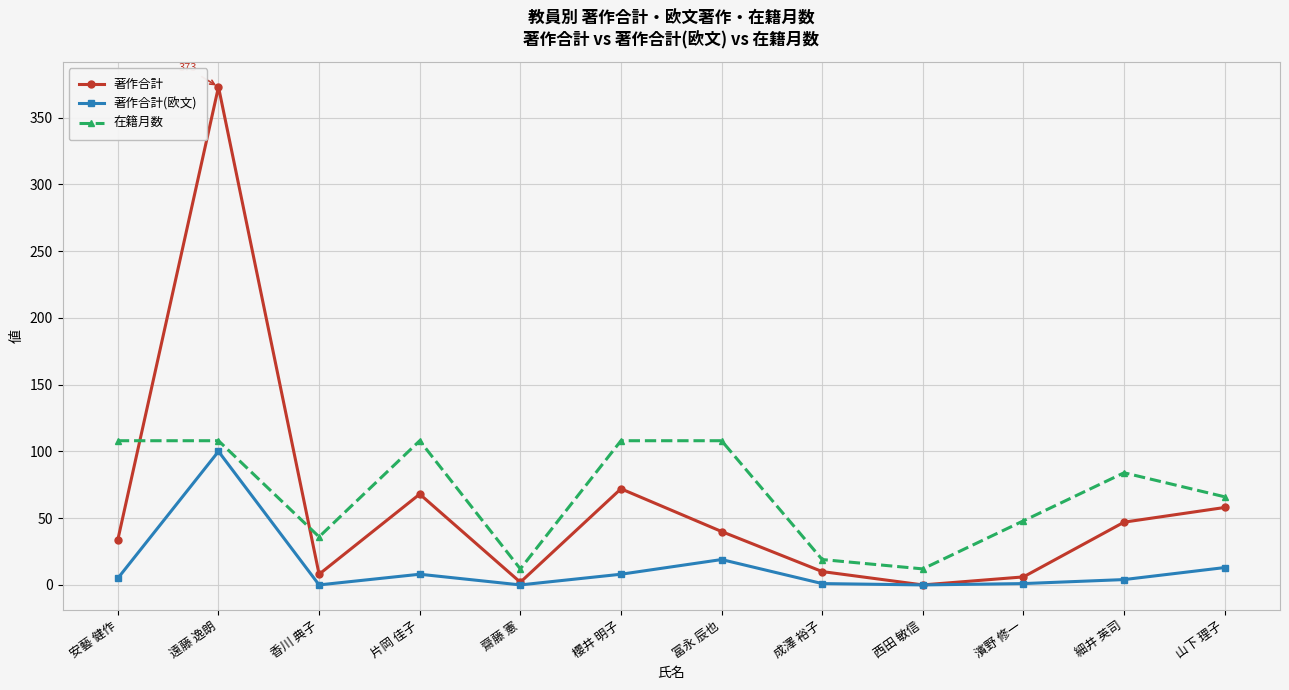

What position from the right is 細井 英司?

2